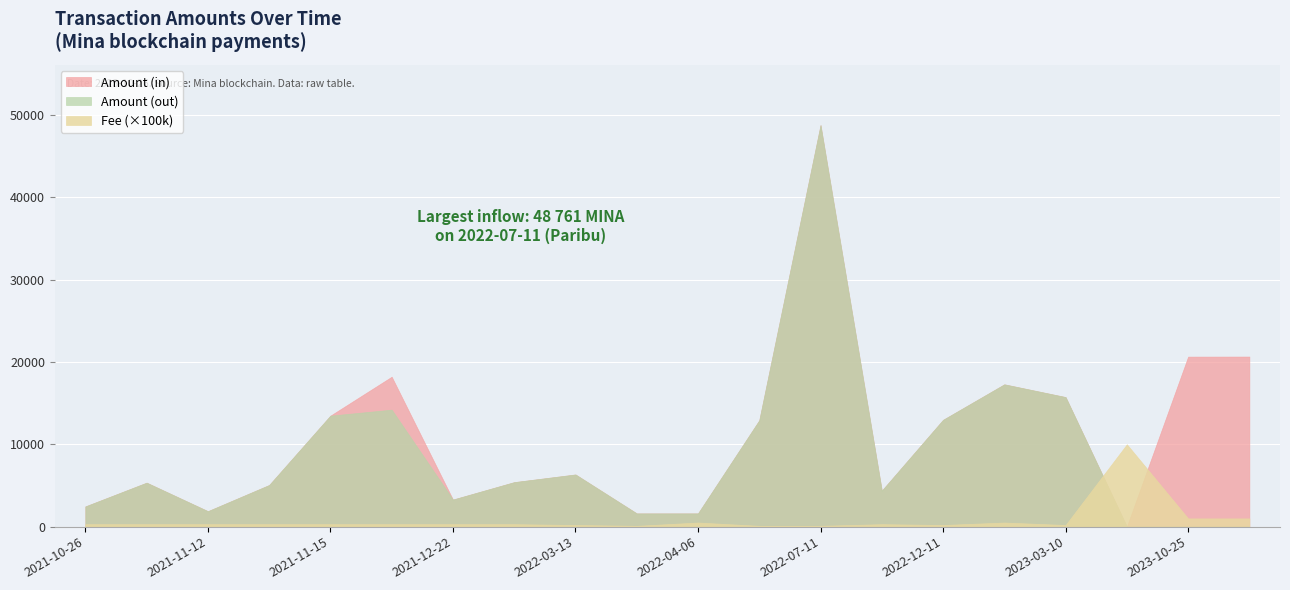

What is the total value across all series at 2023-10-25?

21644.5